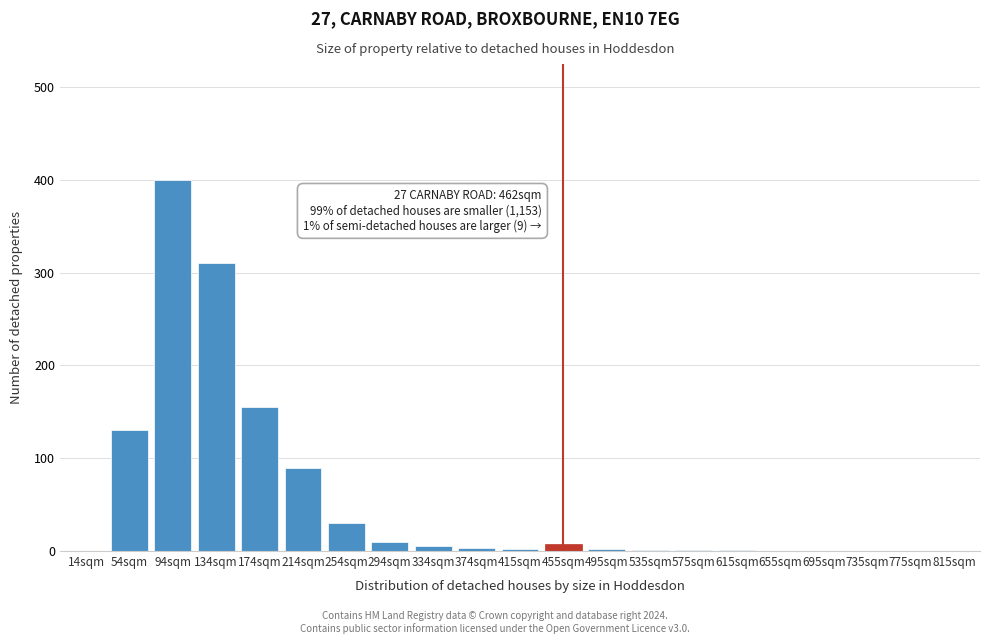

What is the greatest value displayed?

400